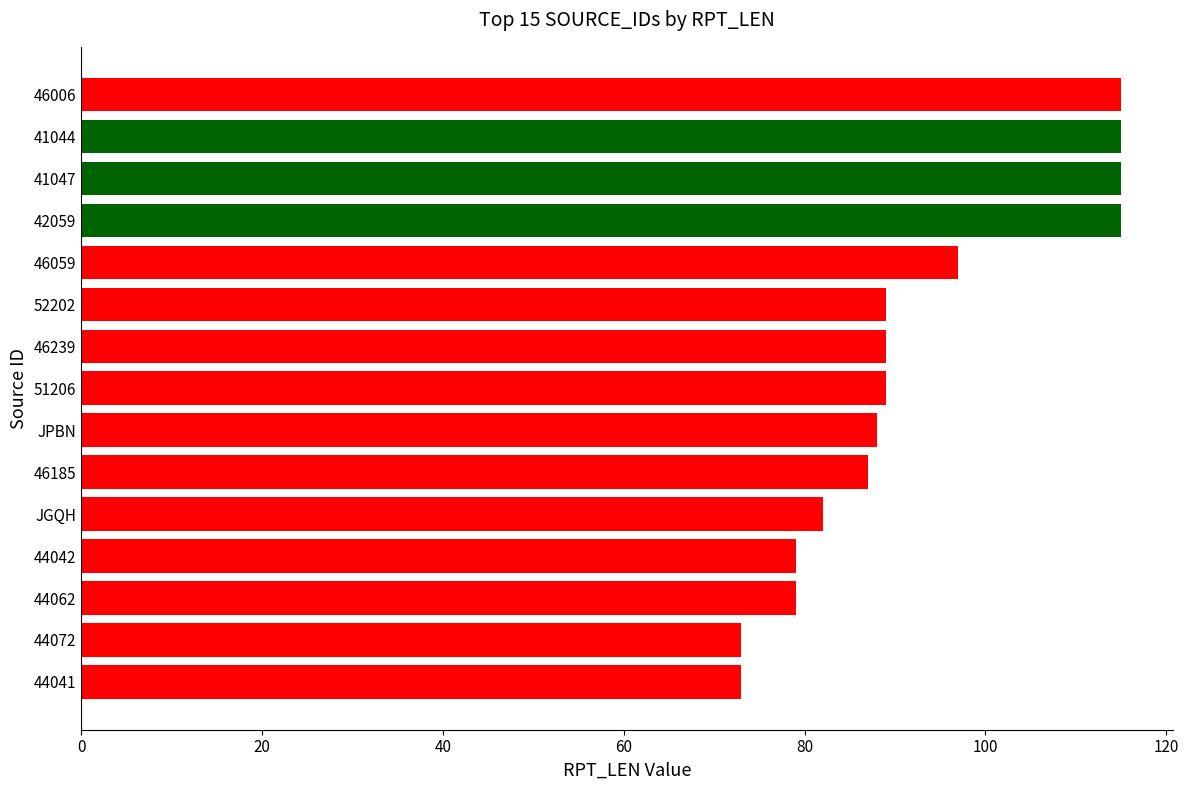

The value at 51206 is 89. True or false?

True